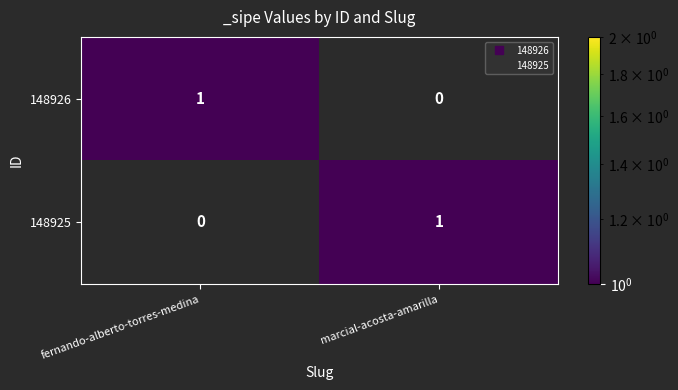

Rank the categories by 148925 value from highest to lowest.

marcial-acosta-amarilla, fernando-alberto-torres-medina